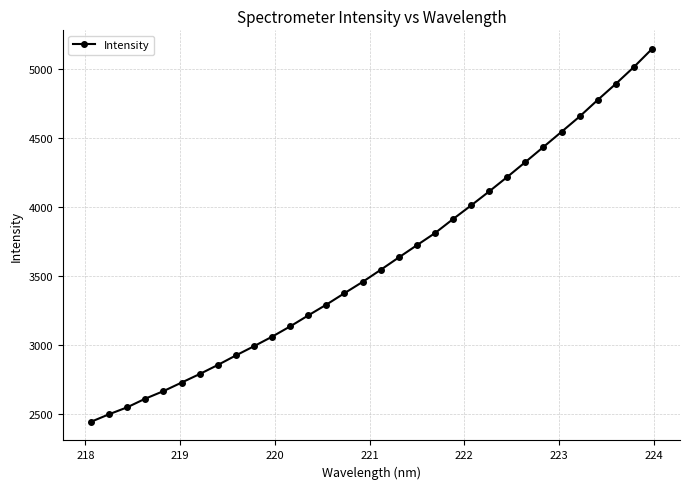

What is the average value?

3602.6